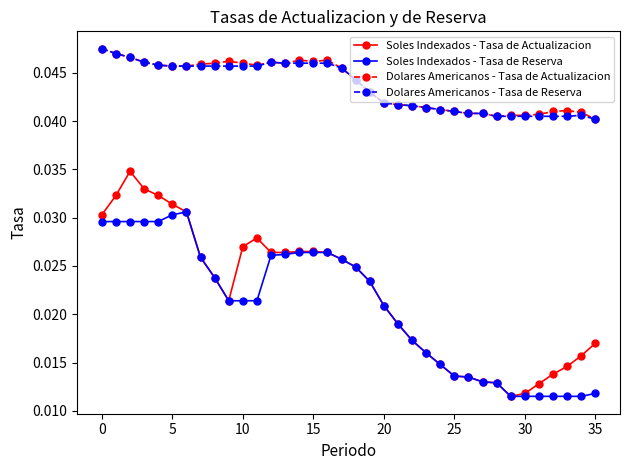

True or false: Dolares Americanos - Tasa de Actualizacion has more than 1 points higher than both neighbors.

True